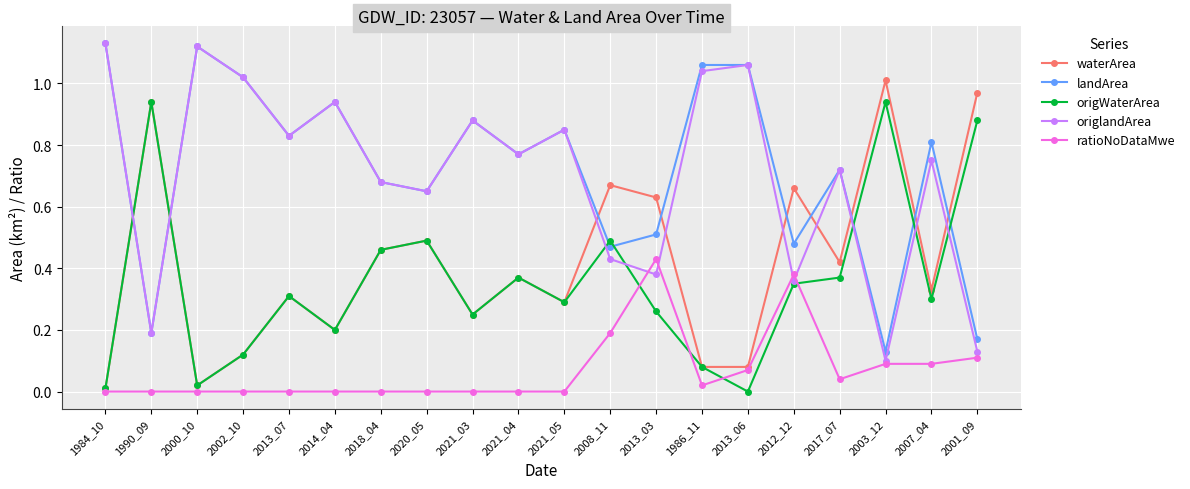

What is the total value across all series at 2018_04?

2.3